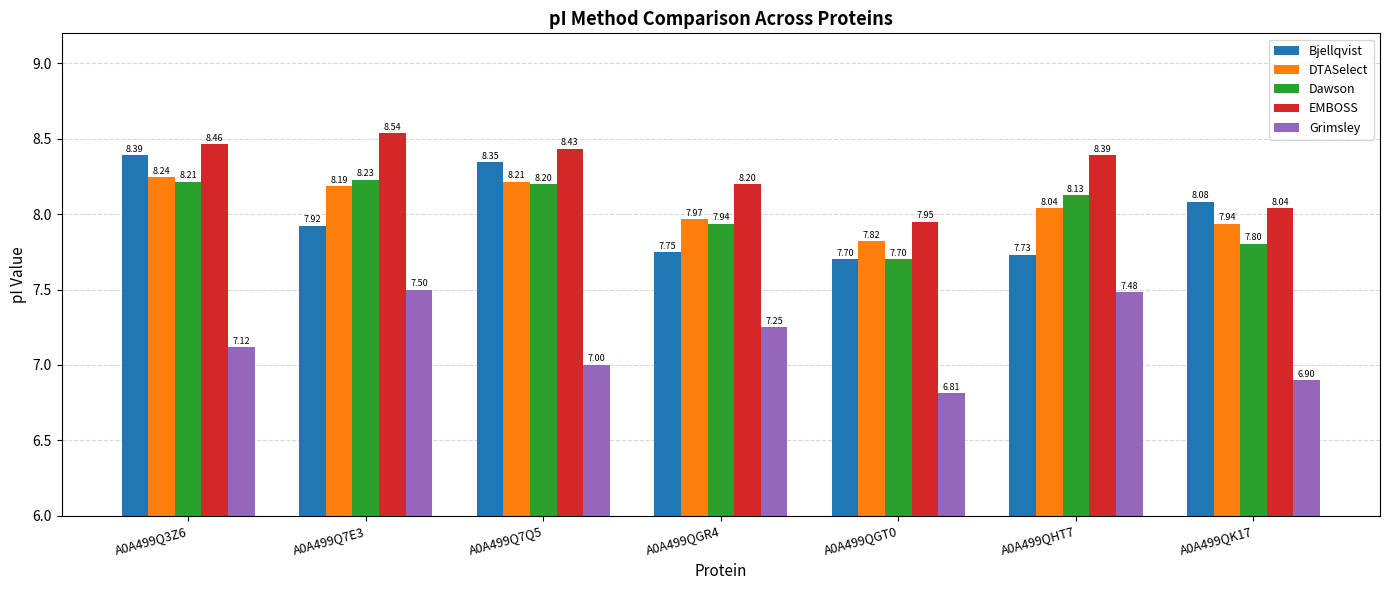

List the series in order of their peak value, highest first.

EMBOSS, Bjellqvist, DTASelect, Dawson, Grimsley